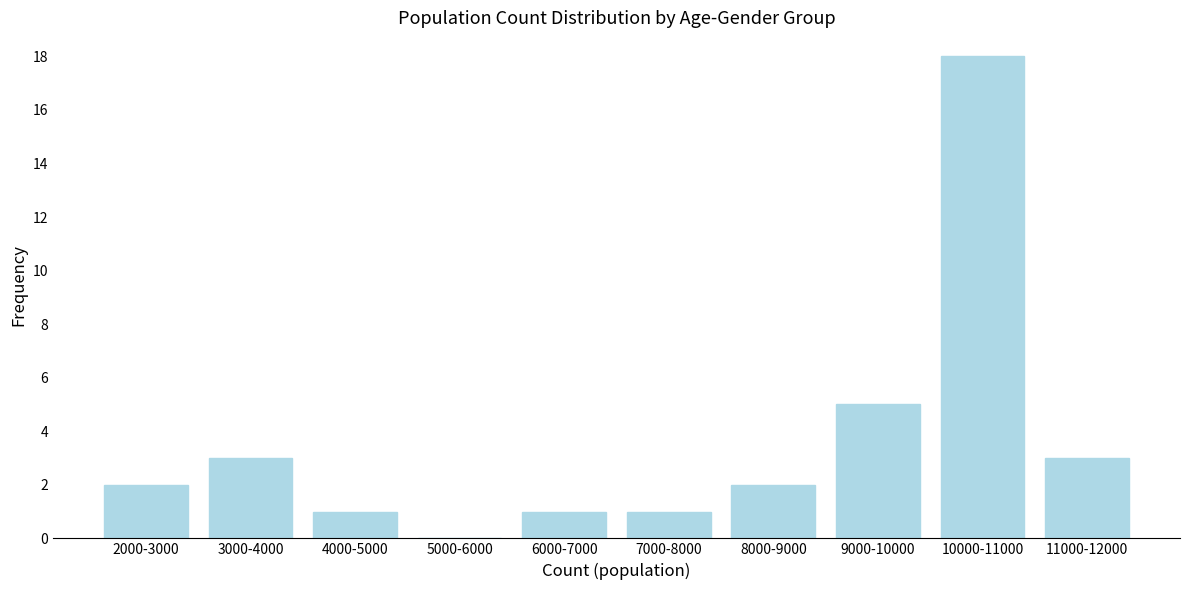

Reading right to left, what are all the values shown in this chart?

11000-12000=3	10000-11000=18	9000-10000=5	8000-9000=2	7000-8000=1	6000-7000=1	5000-6000=0	4000-5000=1	3000-4000=3	2000-3000=2